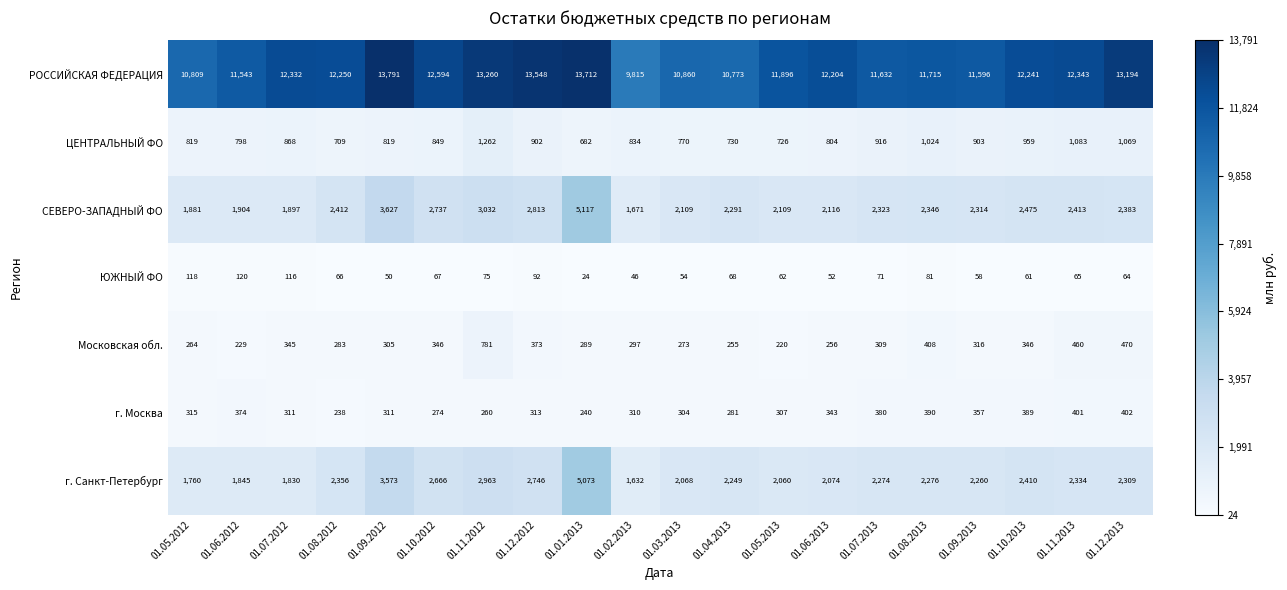

Rank the series by their maximum value, from lowest to highest.

ЮЖНЫЙ ФО, г. Москва, Московская обл., ЦЕНТРАЛЬНЫЙ ФО, г. Санкт-Петербург, СЕВЕРО-ЗАПАДНЫЙ ФО, РОССИЙСКАЯ ФЕДЕРАЦИЯ